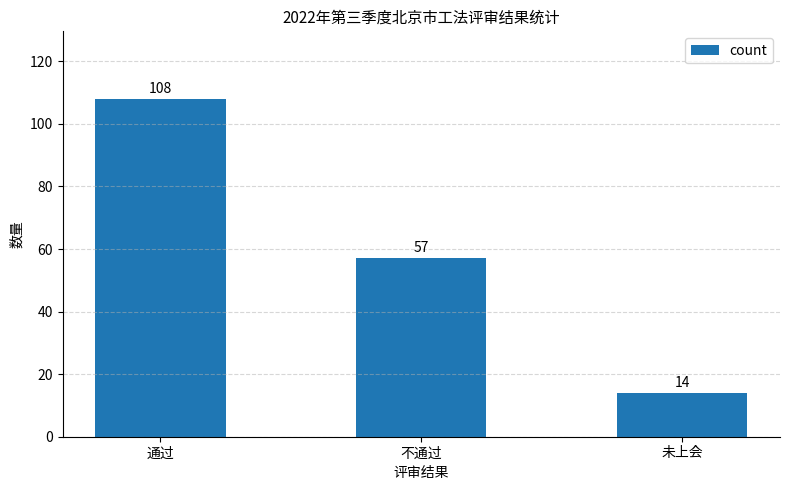

Reading left to right, transcribe all the data shown in this chart.

108	57	14